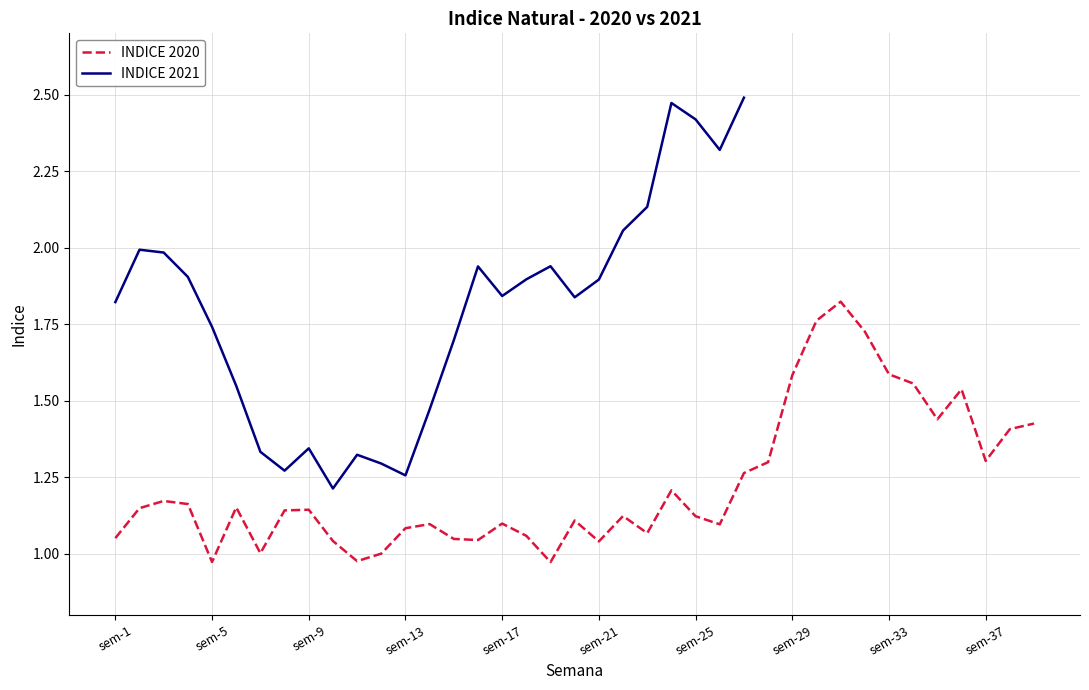

True or false: INDICE 2020 has a value of 1.3 at sem-37.

True